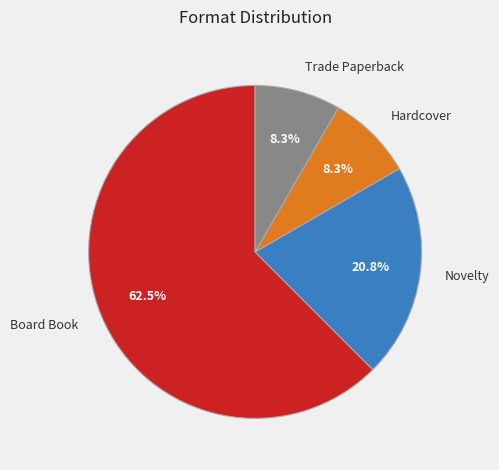

What is the ratio of the value at Trade Paperback to the value at Hardcover?

1.0